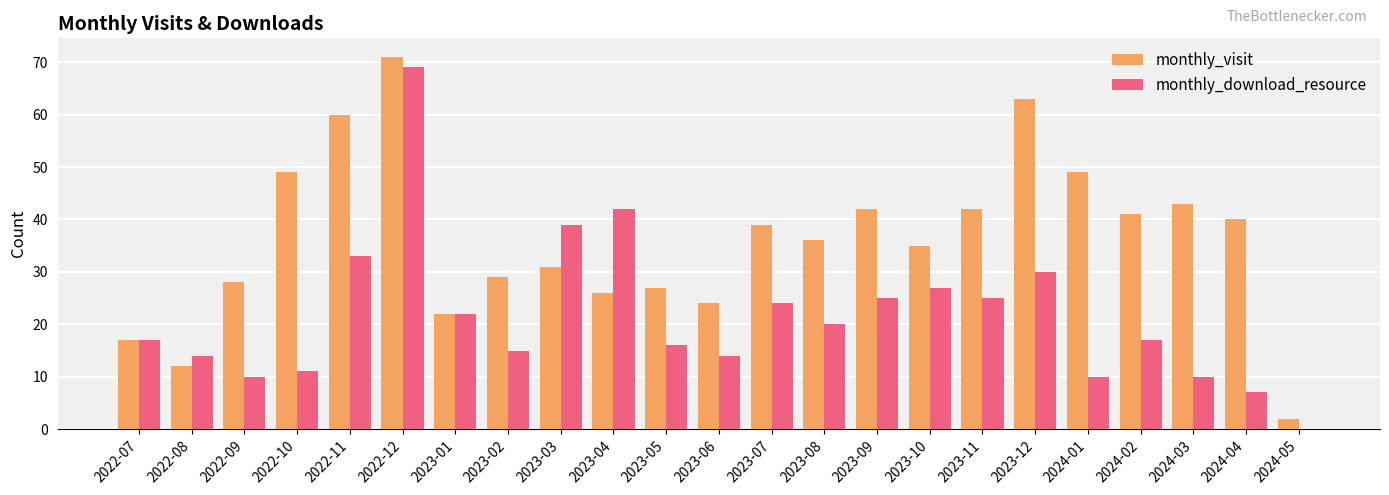

Does the chart contain stacked bars?

No